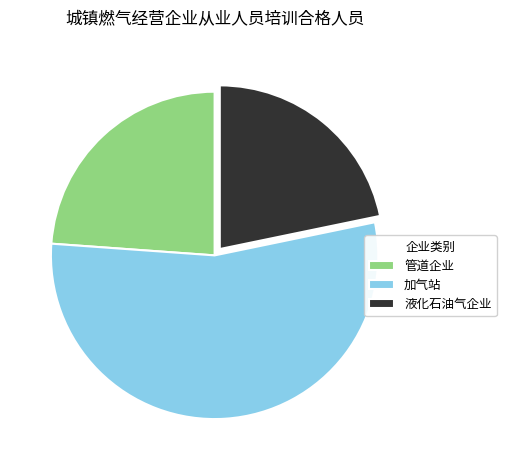

Is it true that 液化石油气企业 is 22% of the pie?

True